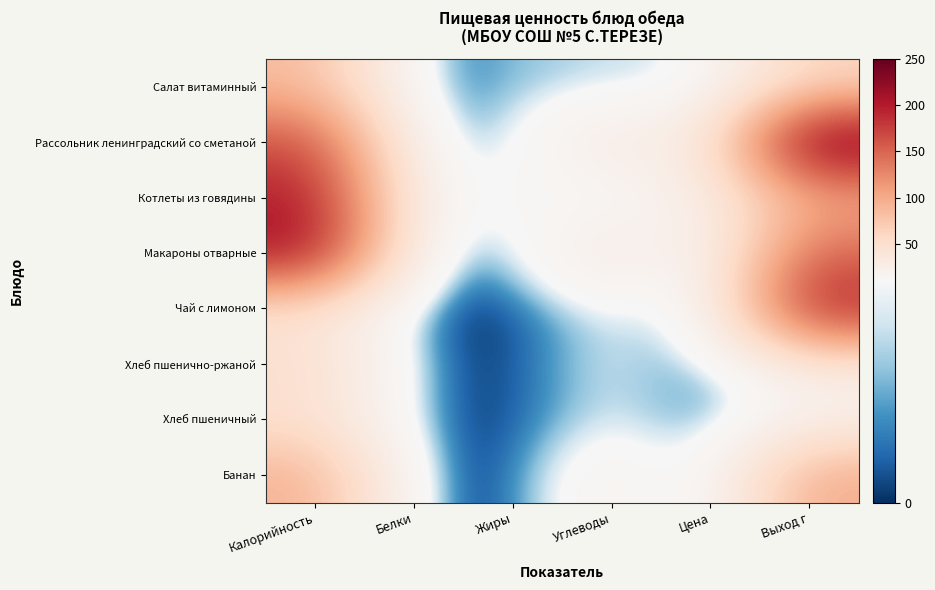

At which category is the sum across all series the highest?

Выход г